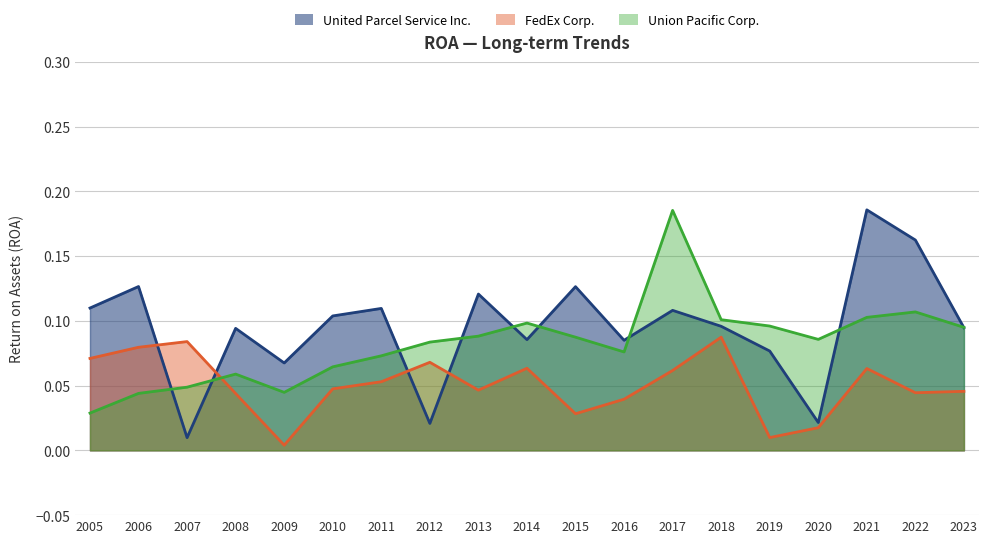

The value of United Parcel Service Inc. at 2022 is 0.2. True or false?

True